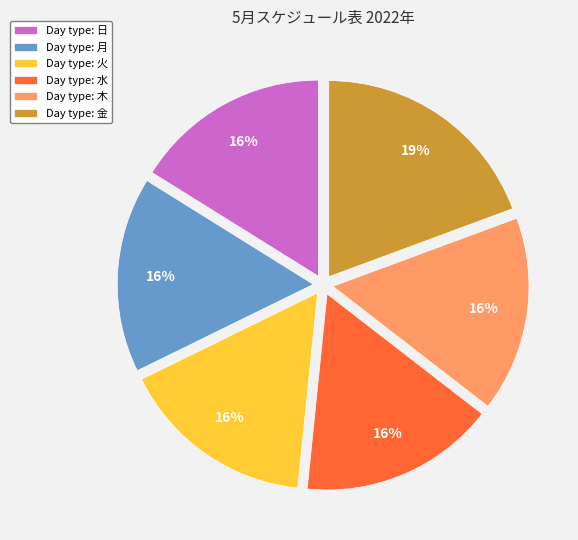

To the nearest percent, what is the difference between the largest and smallest slice percentages?

3%